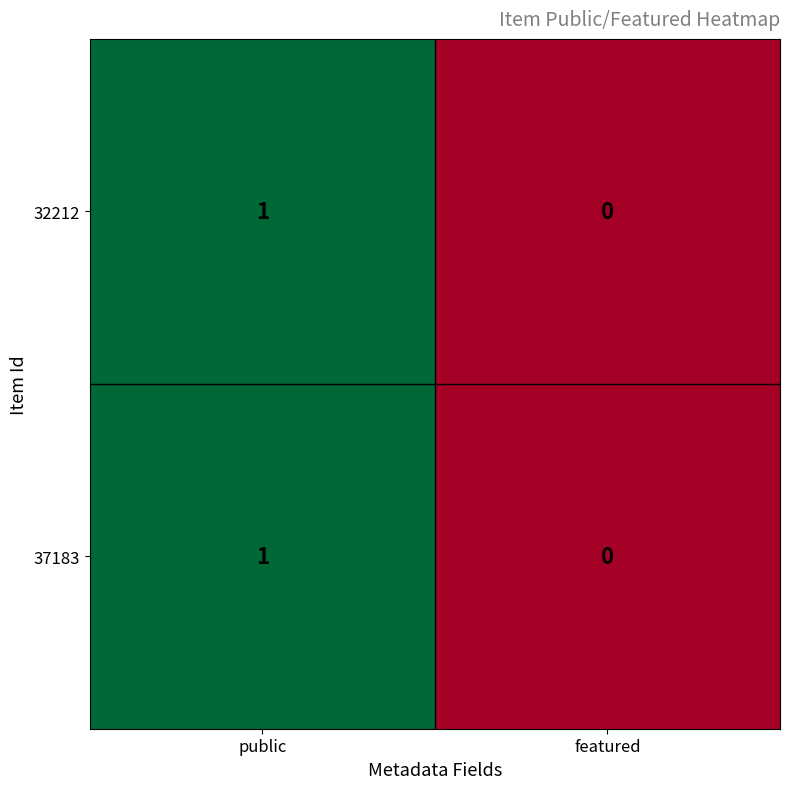

At which label is 32212 closest to 0?

featured